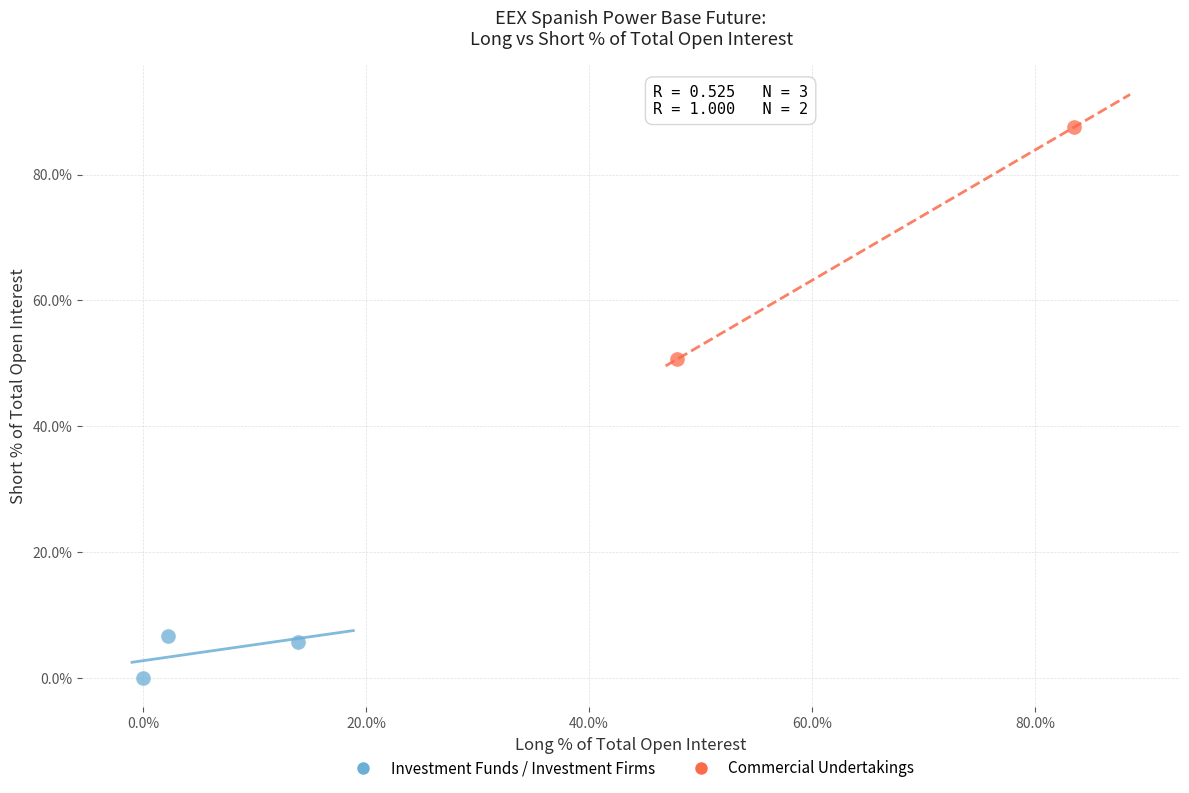

Which series contains the highest Y value?

Commercial Undertakings